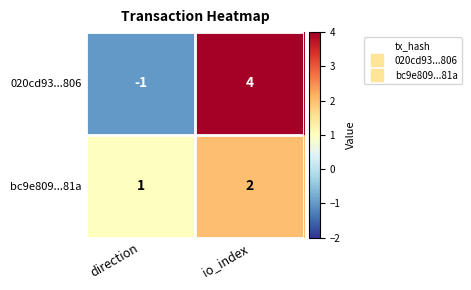

Which series changed the most between direction and io_index?

020cd93...806